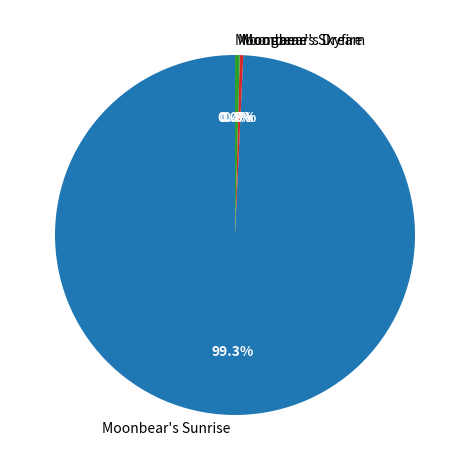

Which slice represents more than half of the pie?

Moonbear's Sunrise